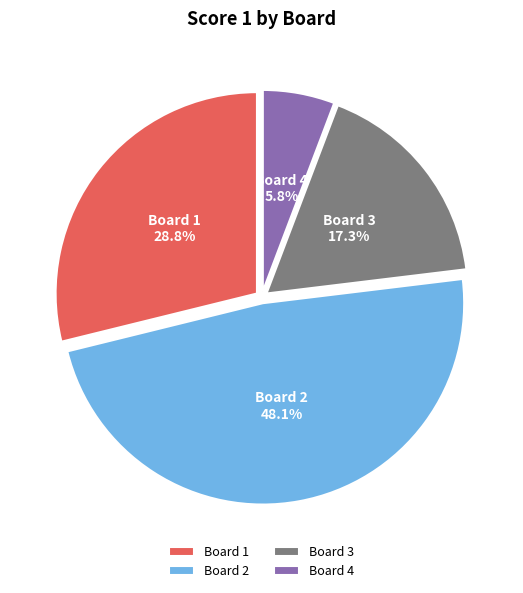

Between Board 2 and Board 4, which is larger?

Board 2